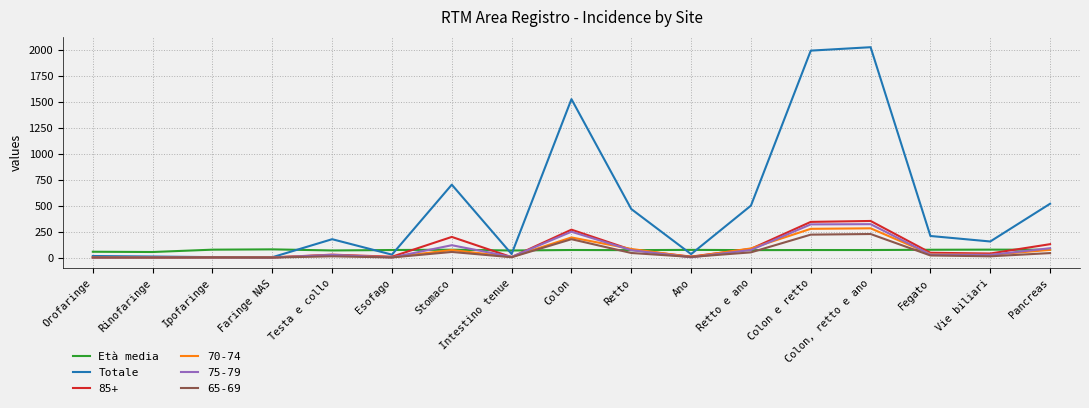

What is the highest value of the 85+ series?

353.0